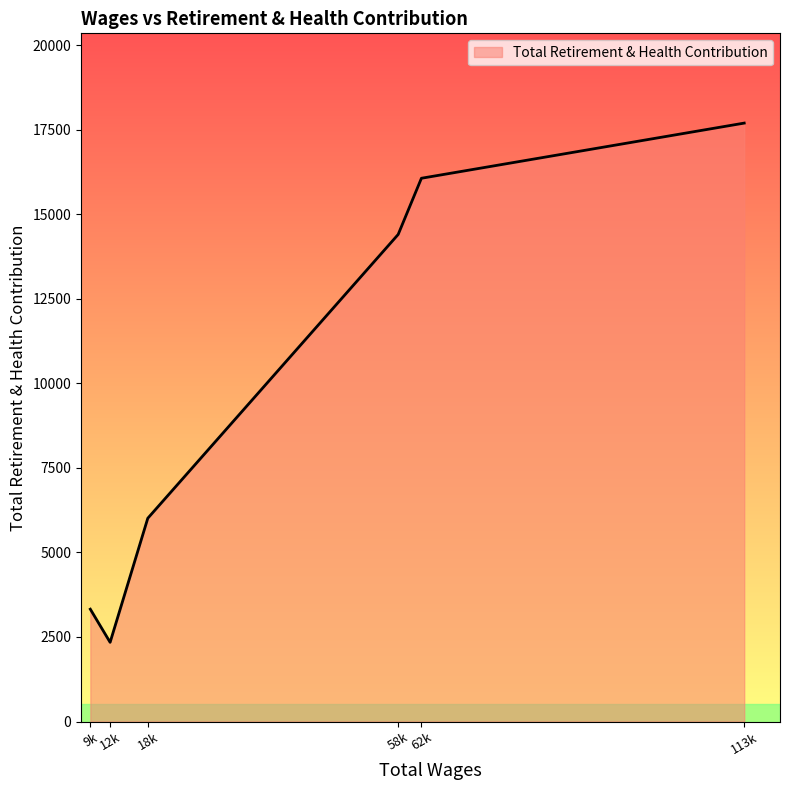

List the labels in order of value, smallest first.

12k, 9k, 18k, 58k, 62k, 113k